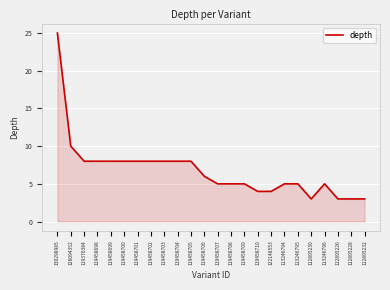

Which has a higher value, 119458706 or 113246796?

119458706